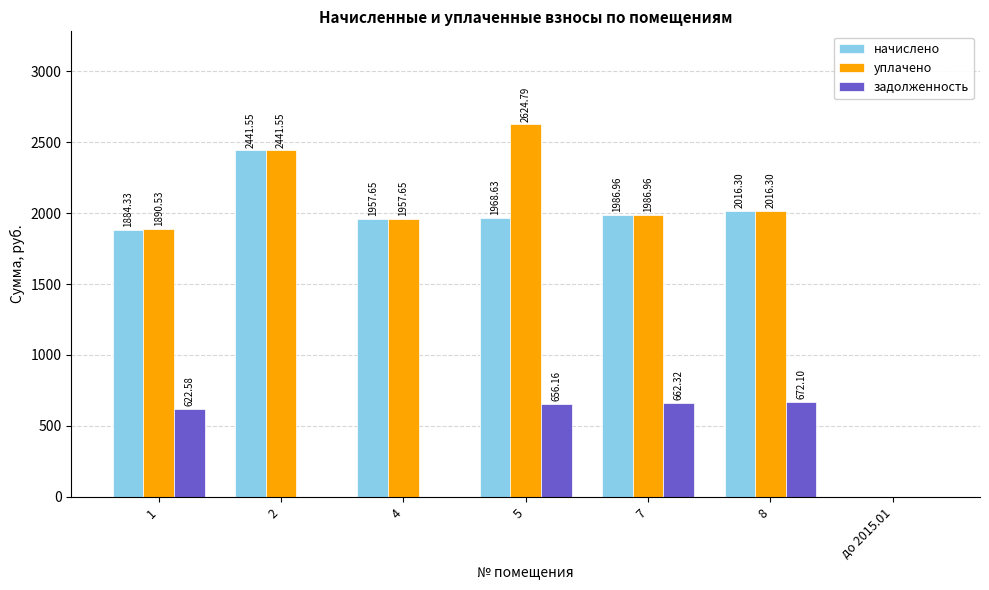

The value of задолженность at 5 is 305.7. True or false?

False